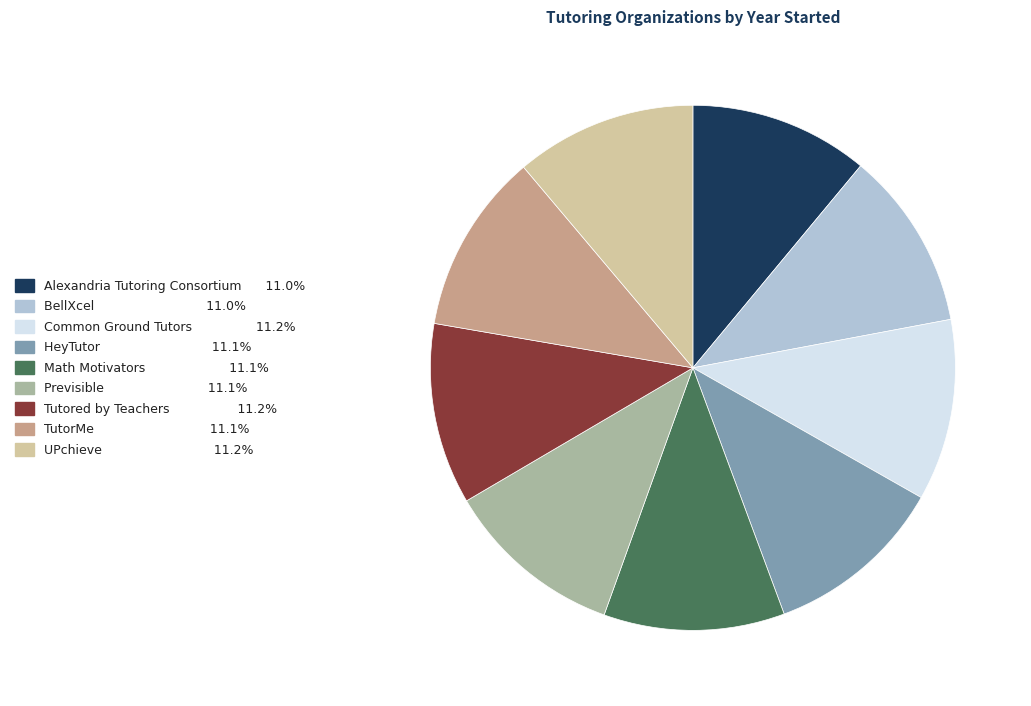

Do TutorMe and UPchieve together represent more than half of the pie?

No